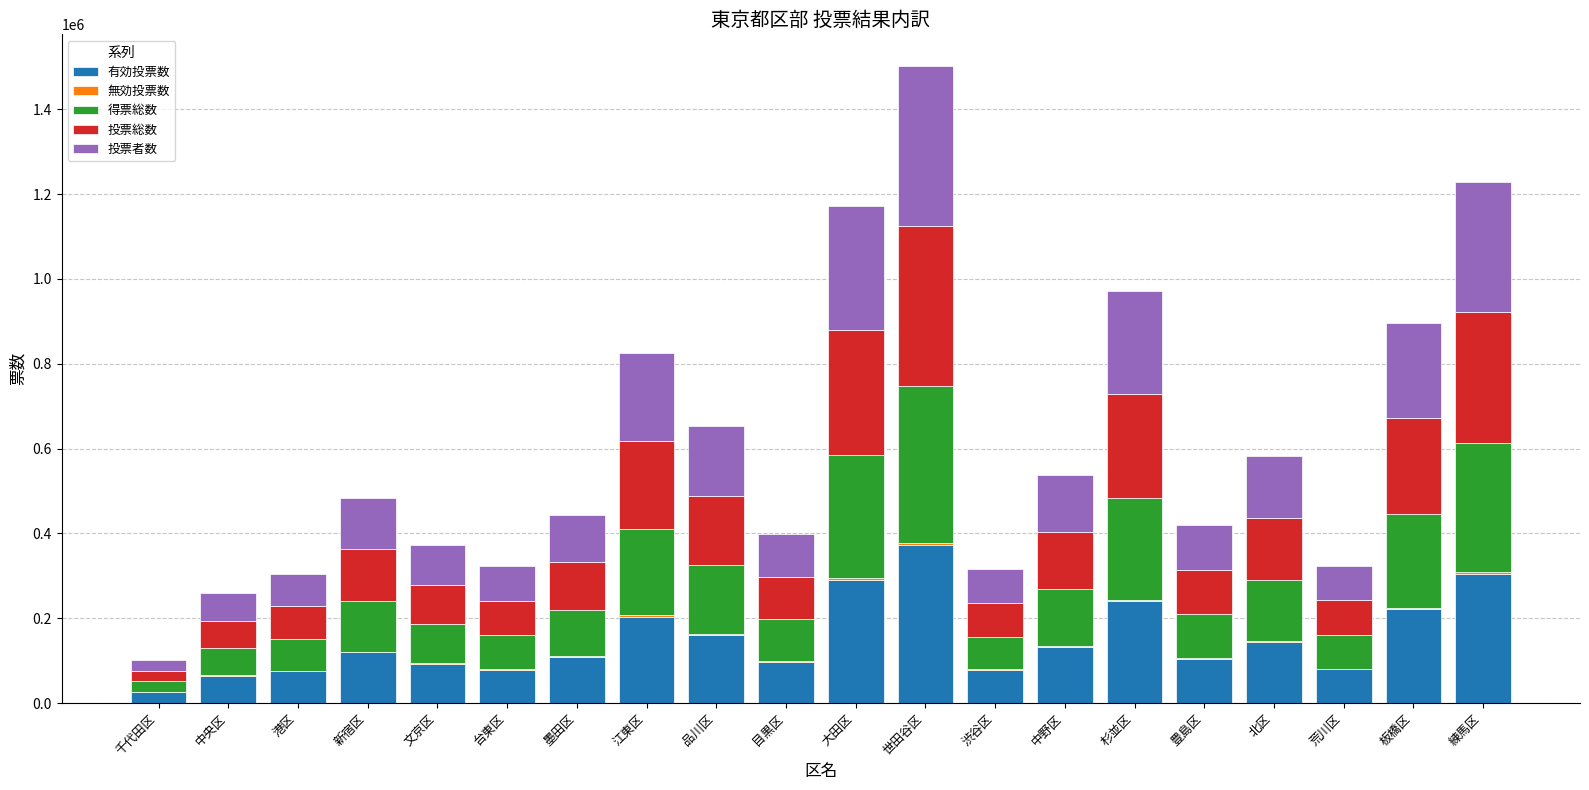

At which category is the sum across all series the highest?

世田谷区